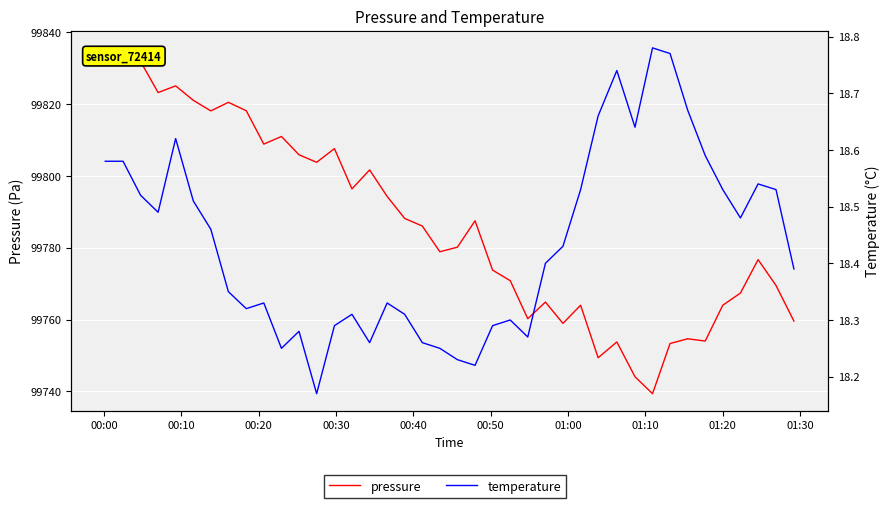

True or false: temperature and pressure cross at least once.

False